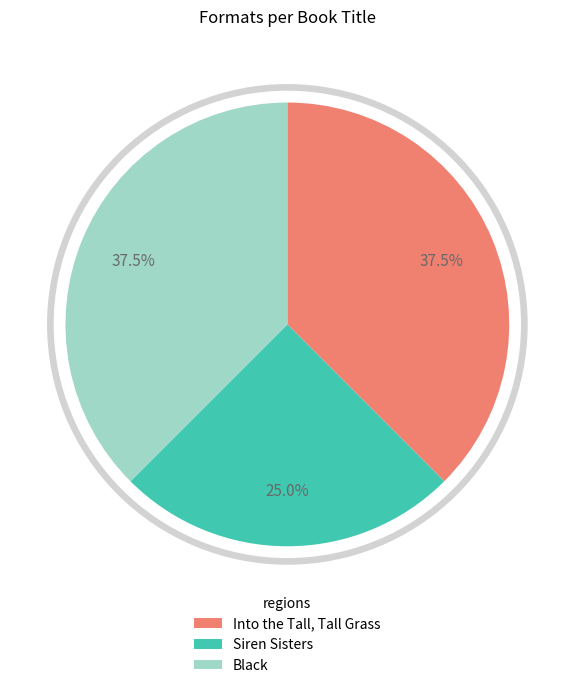

Is it true that Siren Sisters is 31% of the pie?

False